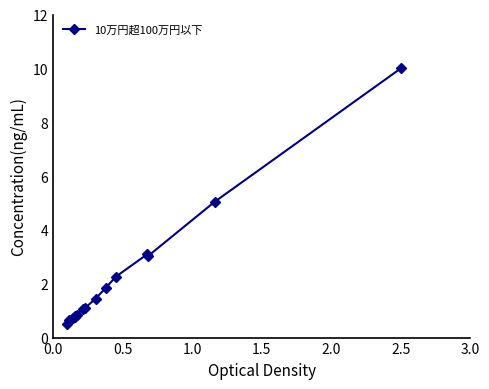

What is the sum of all values?

33.2